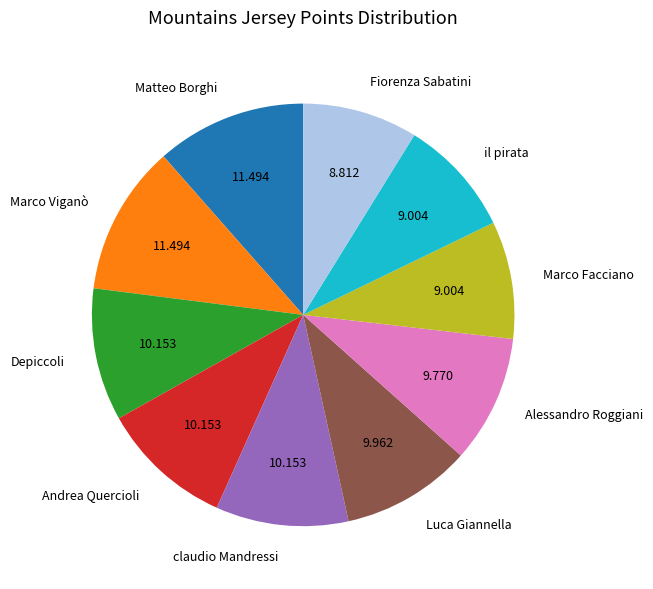

True or false: Andrea Quercioli accounts for 10% of the total.

True